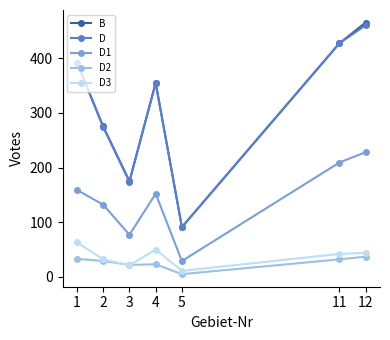

True or false: D3 has more than 2 interior local peaks.

False